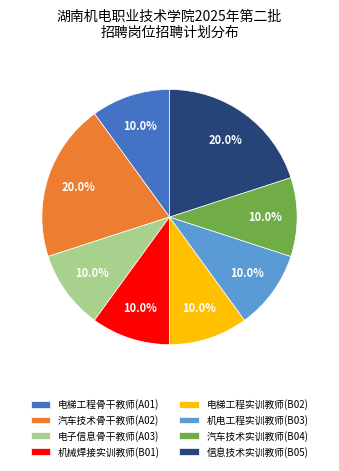

Count the number of slices in the pie.

8